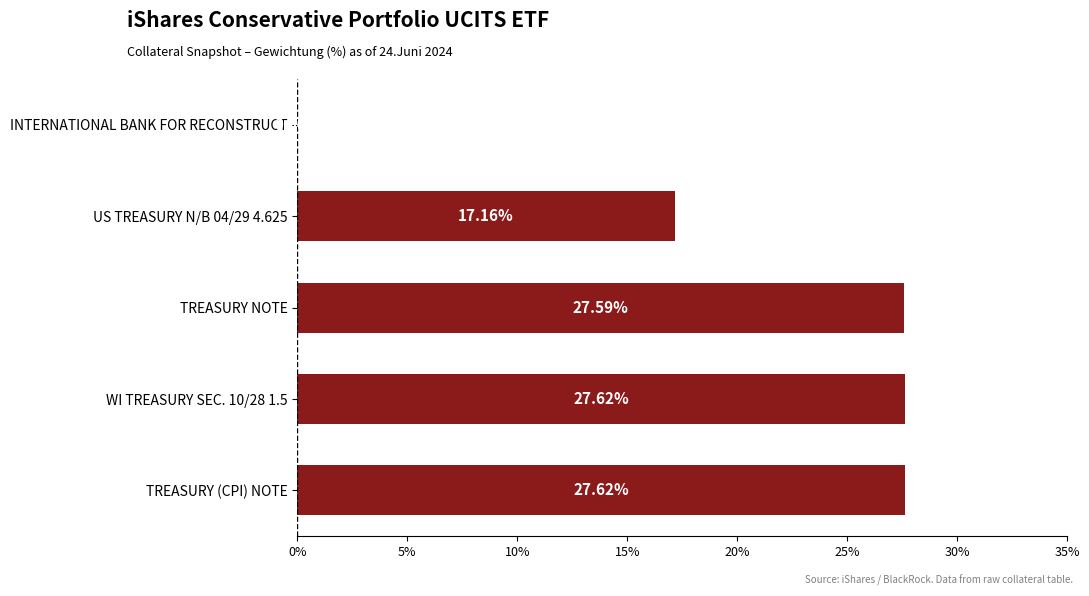

What is the change in value from TREASURY NOTE to US TREASURY N/B 04/29 4.625?

-10.4